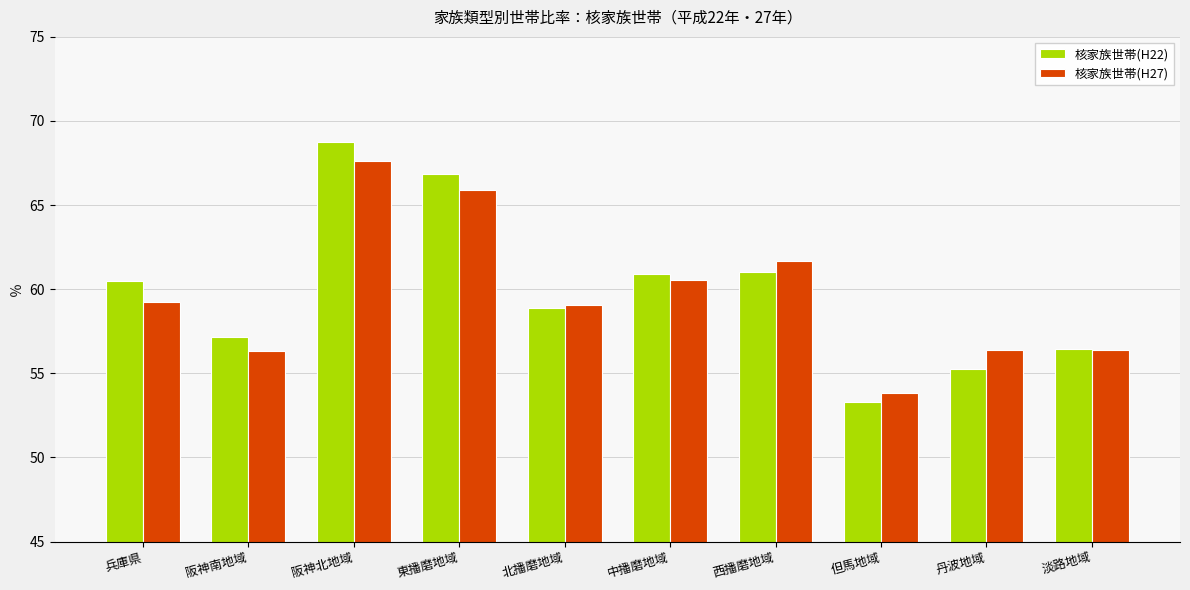

At which category is the sum across all series the highest?

阪神北地域